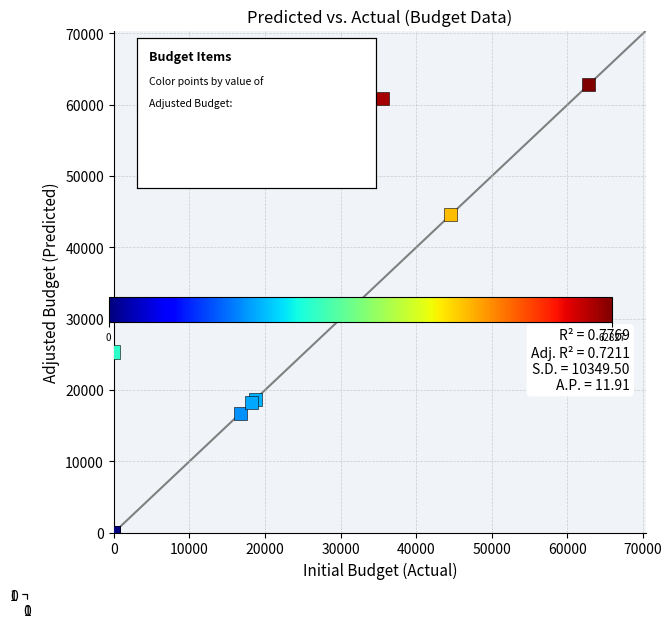

What Y value in the scatter plot is closest to 31413?

25351